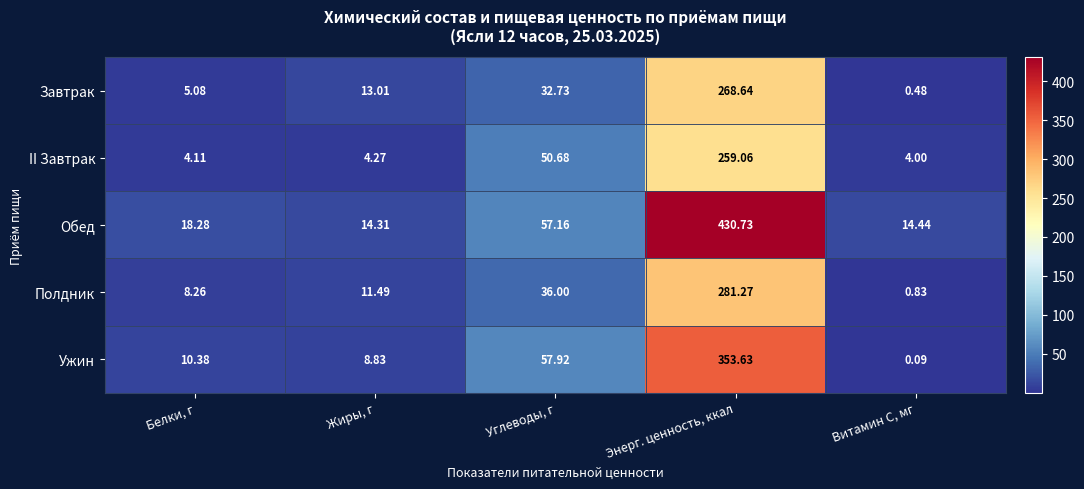

Which series has the widest spread of values?

Обед